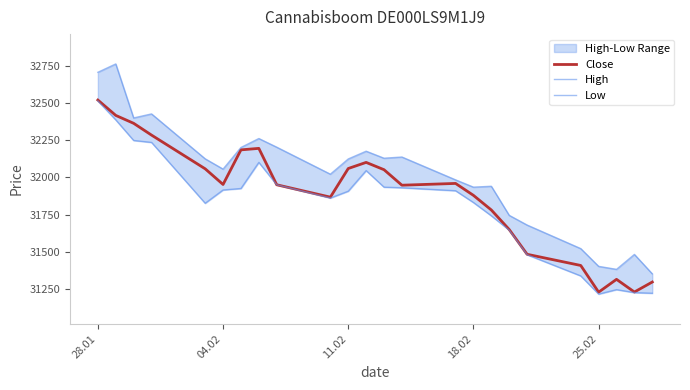

The value of Close at 25.02 is 13477. True or false?

False